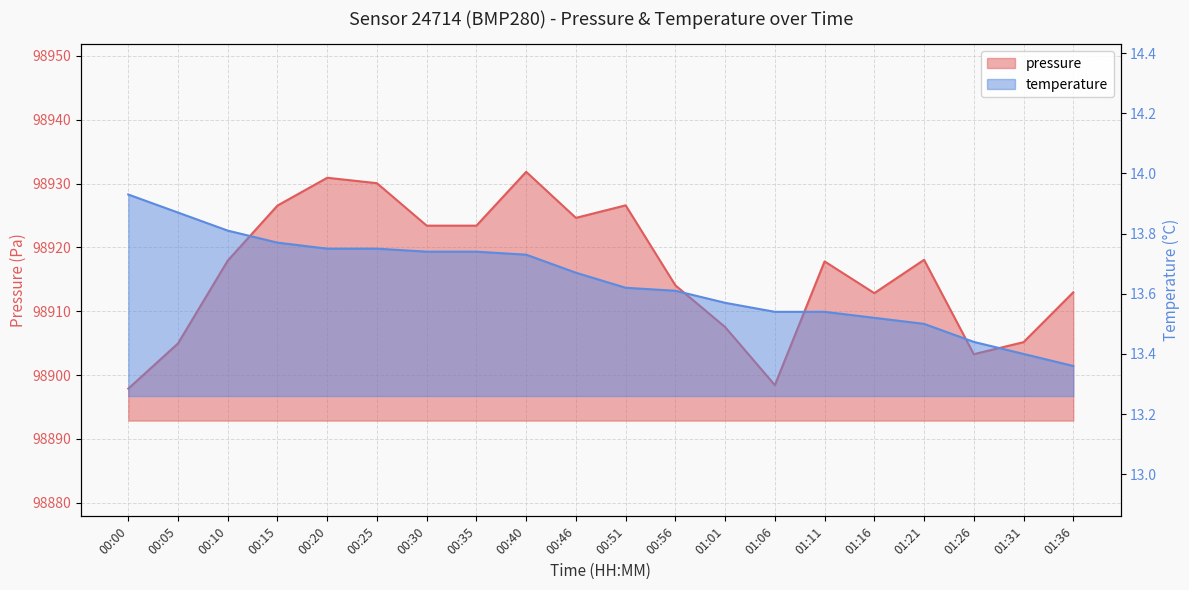

What is the average value of the pressure series?

98916.4